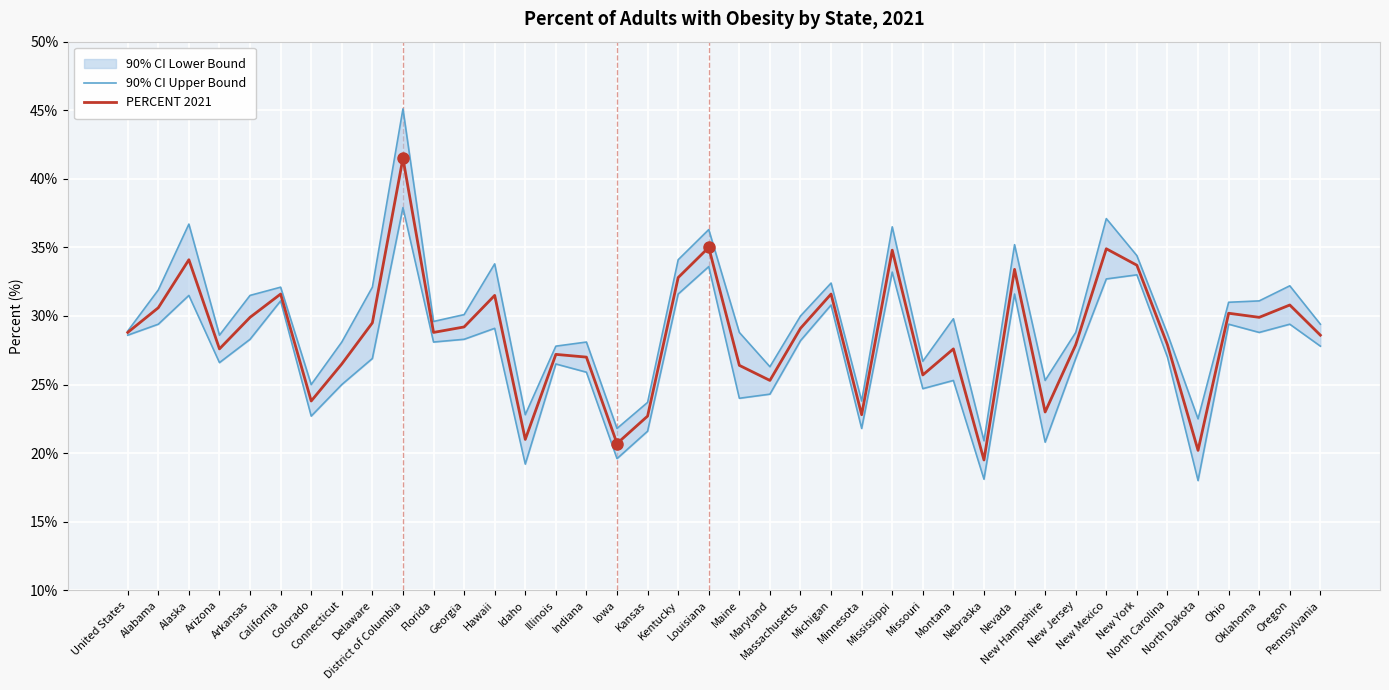

Which series has the largest total across all categories?

90% CI Upper Bound